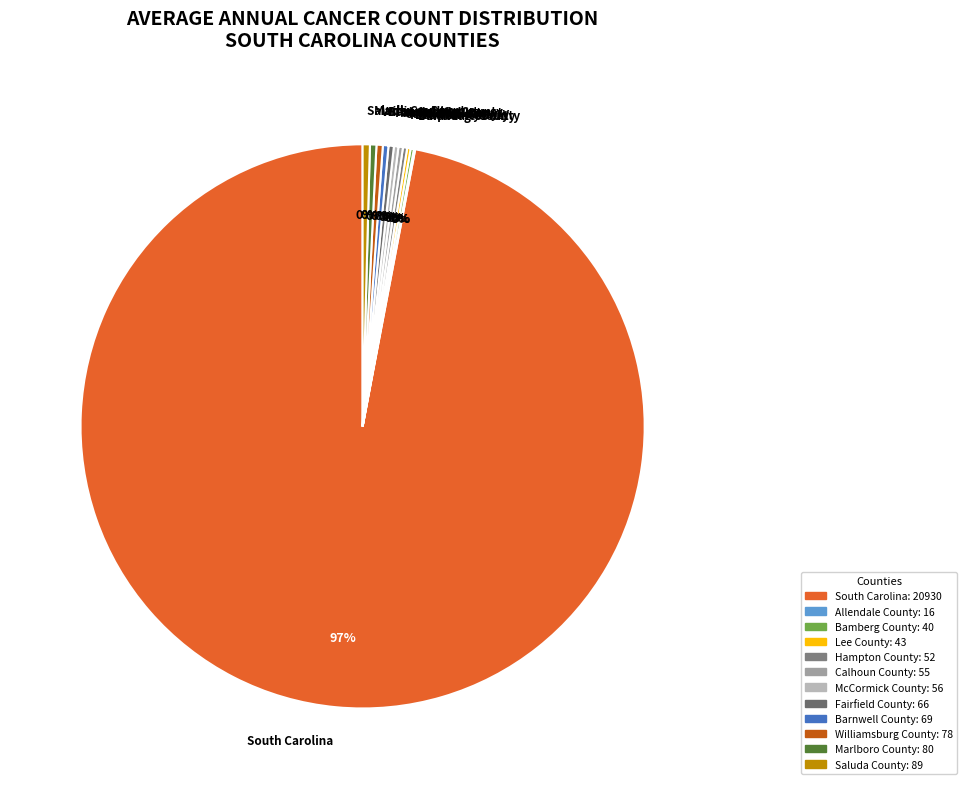

To the nearest percent, what is the average slice percentage?

8%